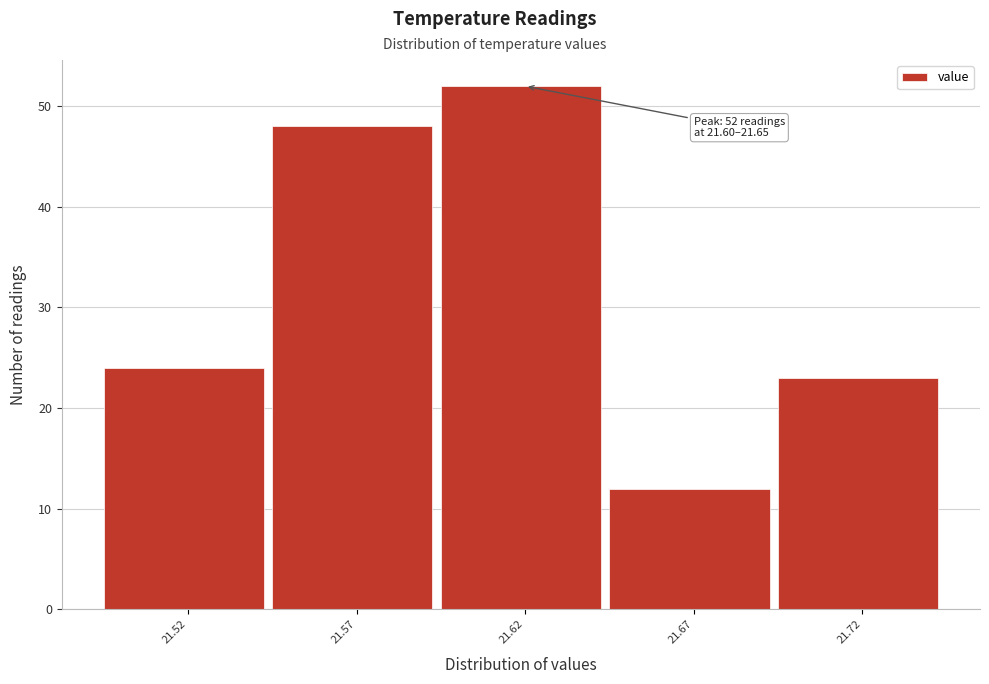

Over which range of the x-axis is the bar tallest?

21.595 to 21.645